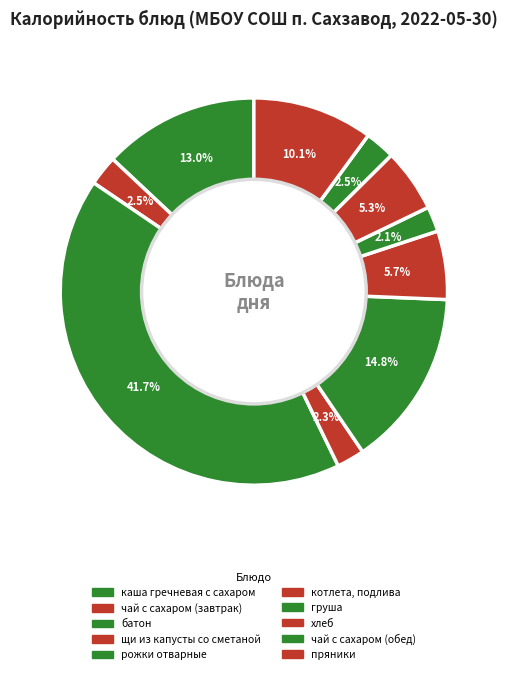

Rank the categories by value from lowest to highest.

груша, щи из капусты со сметаной, чай с сахаром (завтрак), чай с сахаром (обед), хлеб, котлета, подлива, пряники, каша гречневая с сахаром, рожки отварные, батон